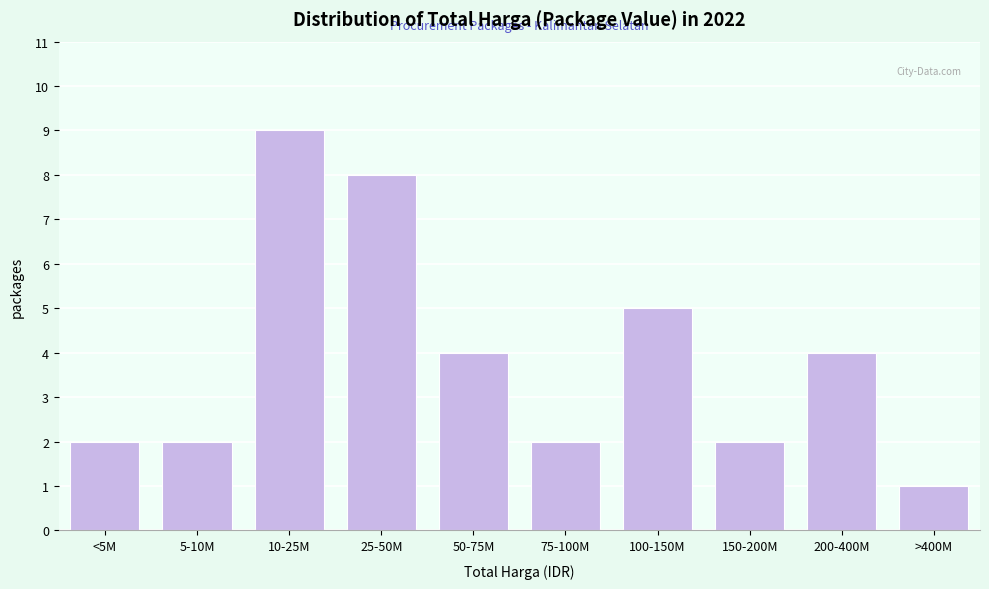

Reading left to right, transcribe all the data shown in this chart.

<5M=2	5-10M=2	10-25M=9	25-50M=8	50-75M=4	75-100M=2	100-150M=5	150-200M=2	200-400M=4	>400M=1